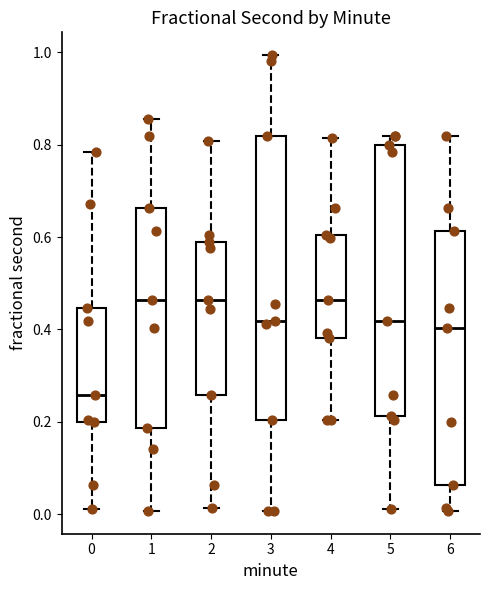

Which box's median line is the lowest?

0